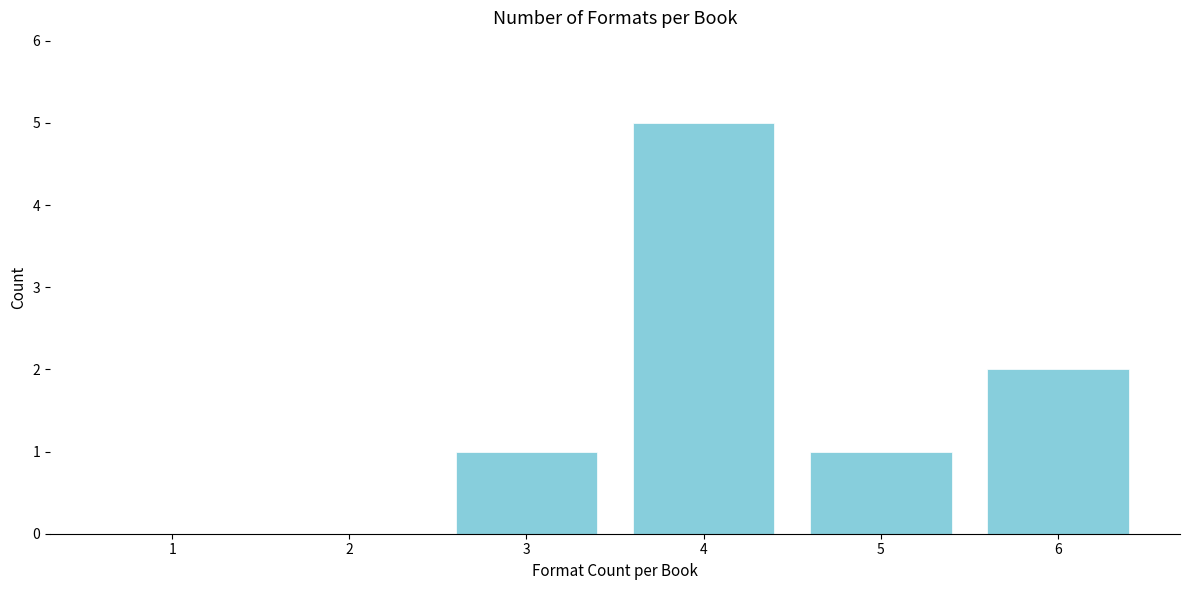

Reading left to right, extract all data points from this chart.

1=0	2=0	3=1	4=5	5=1	6=2